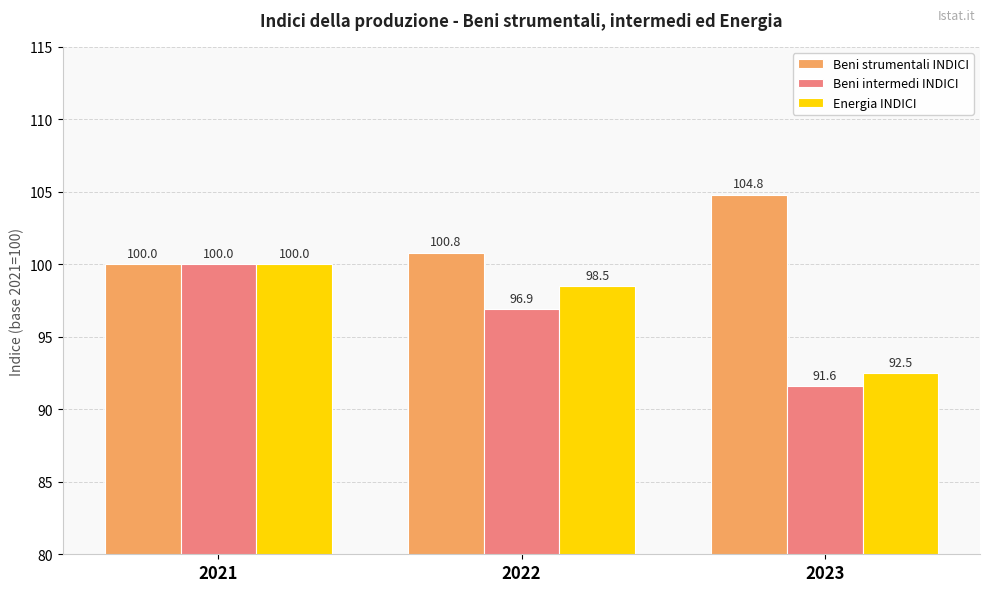

At which label is Energia INDICI closest to 96?

2022